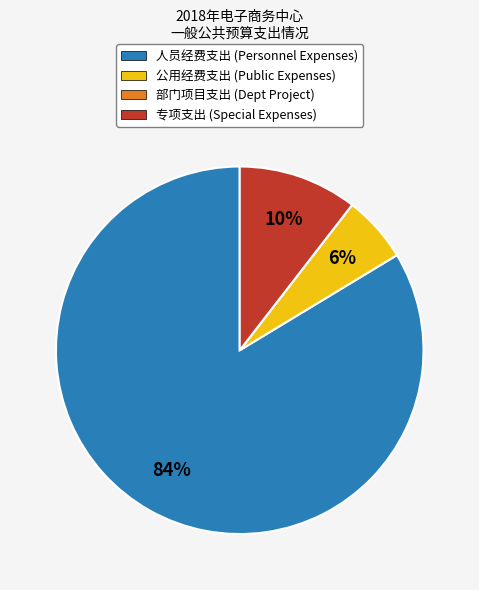

Do 公用经费支出 (Public Expenses) and 人员经费支出 (Personnel Expenses) together represent more than half of the pie?

Yes